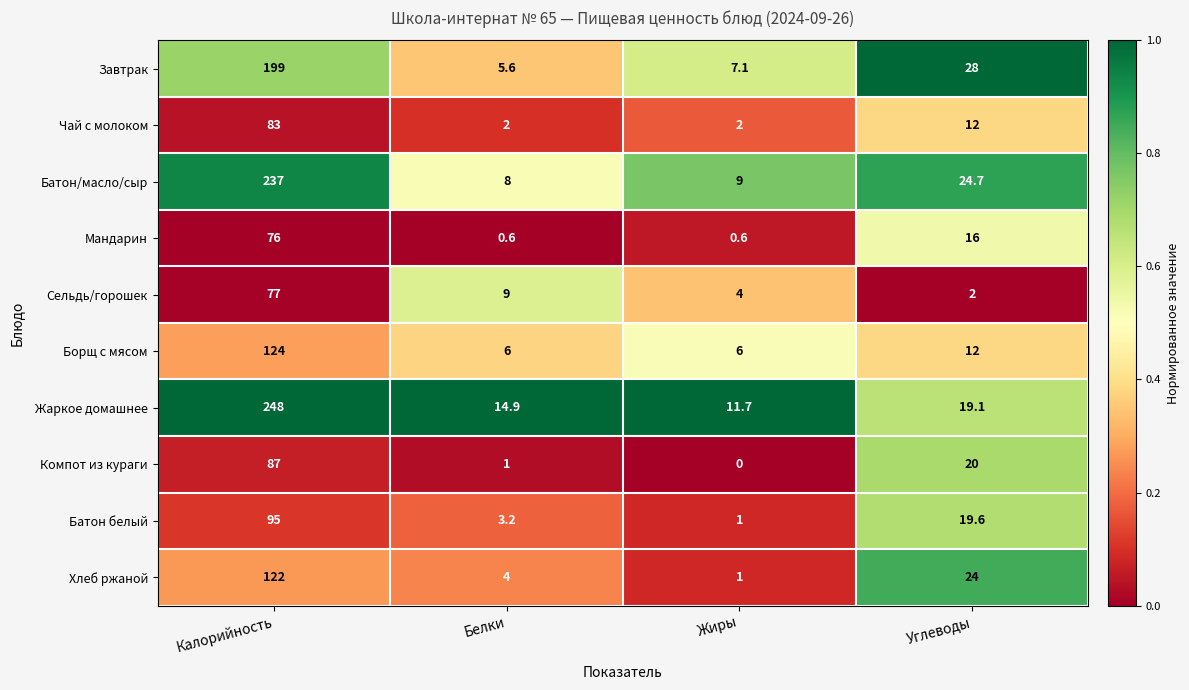

List the labels in order of Завтрак value, largest first.

Калорийность, Углеводы, Жиры, Белки